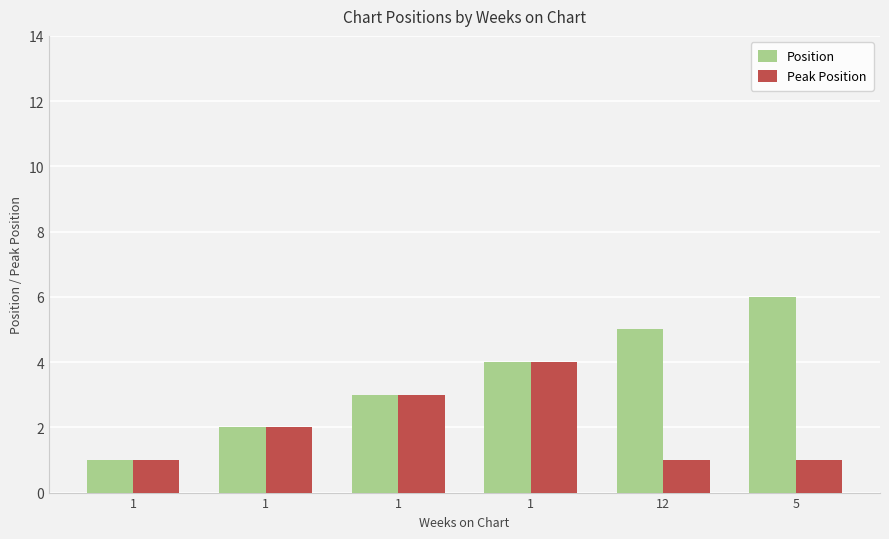

At which label does Peak Position reach its minimum?

1